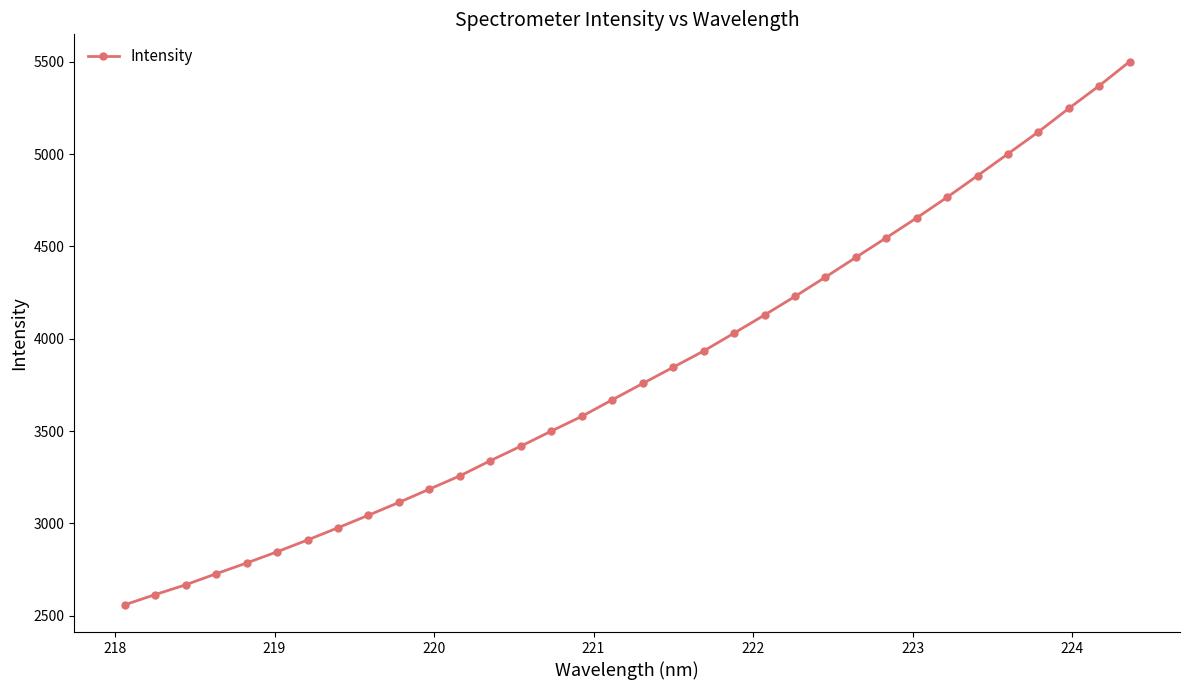

True or false: there are more than 0 points higher than both neighbors.

False